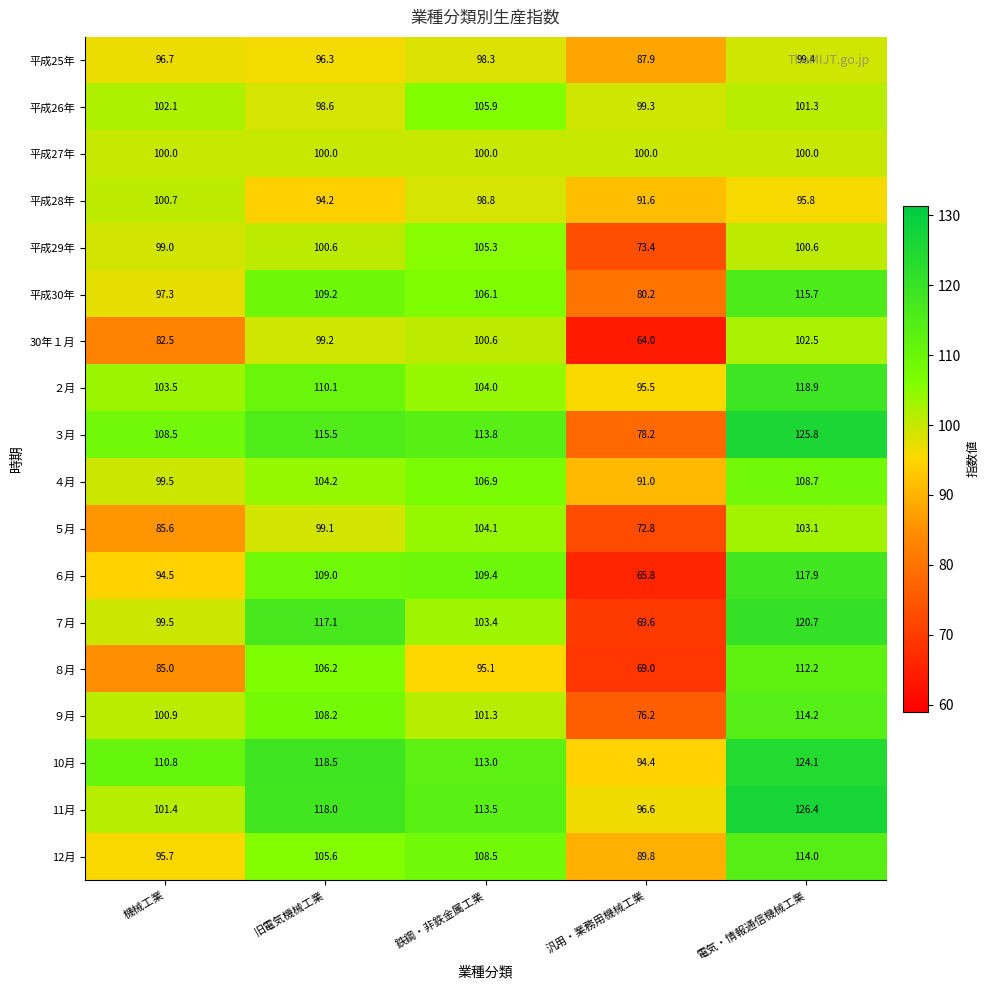

What is the approximate value of ５月 at 鉄鋼・非鉄金属工業?

104.1